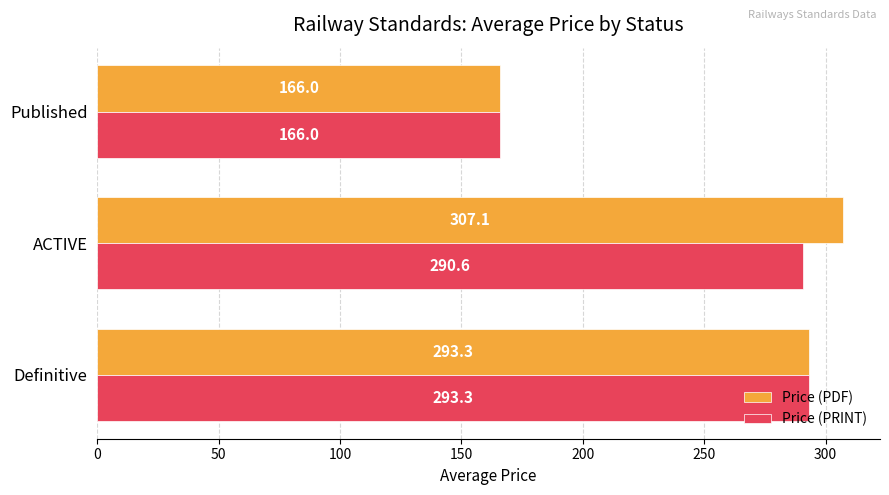

At which category does the chart reach its minimum across all series?

Published